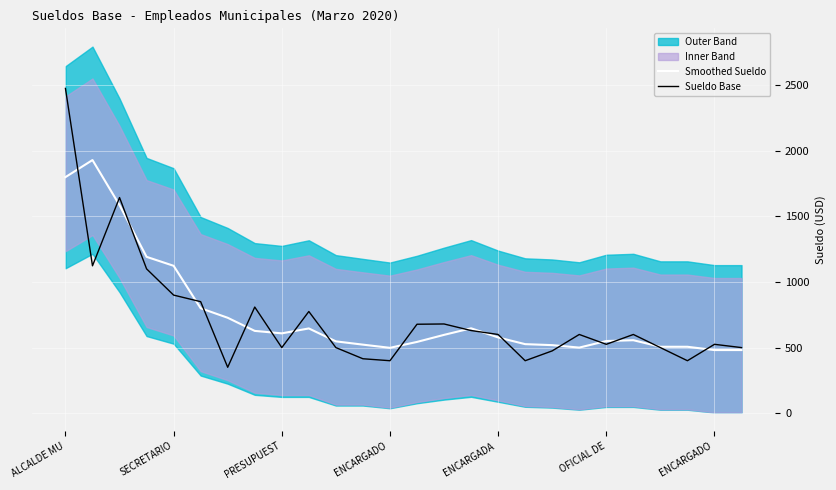

The value of Sueldo Base at 13 is 678.0. True or false?

True